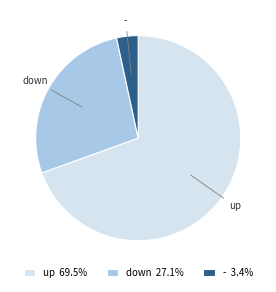

Which slice is the largest?

up